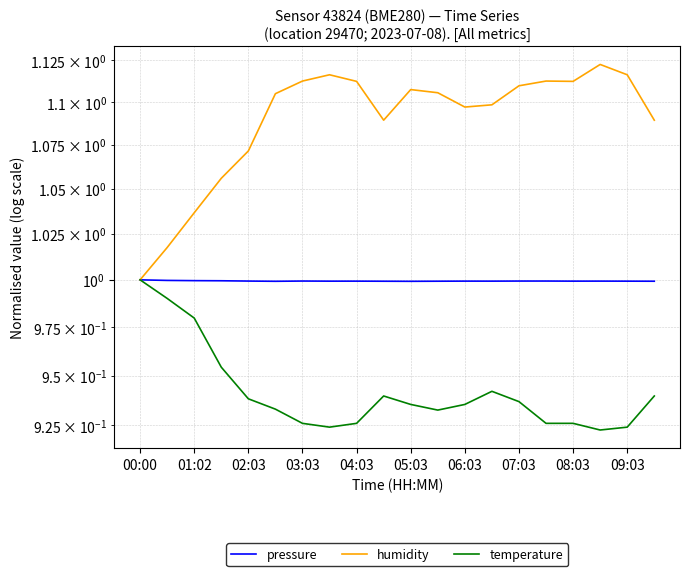

What is the approximate value of humidity at 11?

1.1